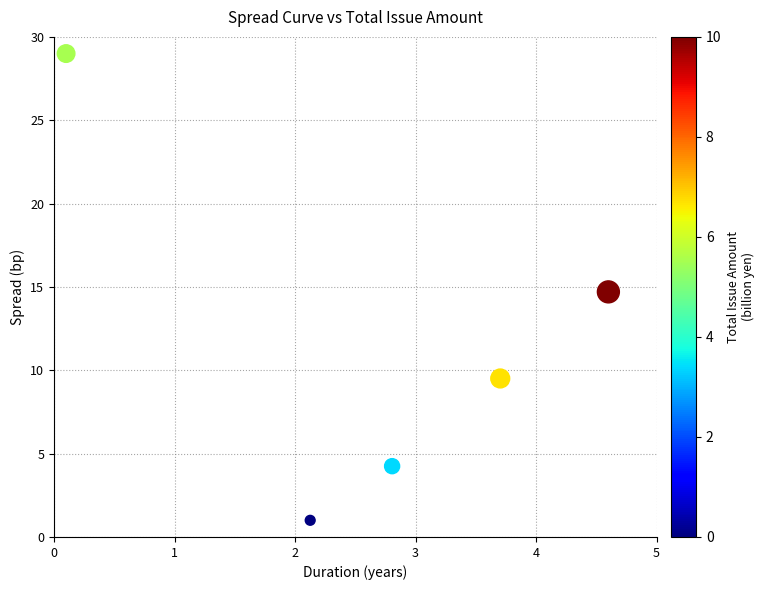

What is the range of X values (max minus min)?

4.5